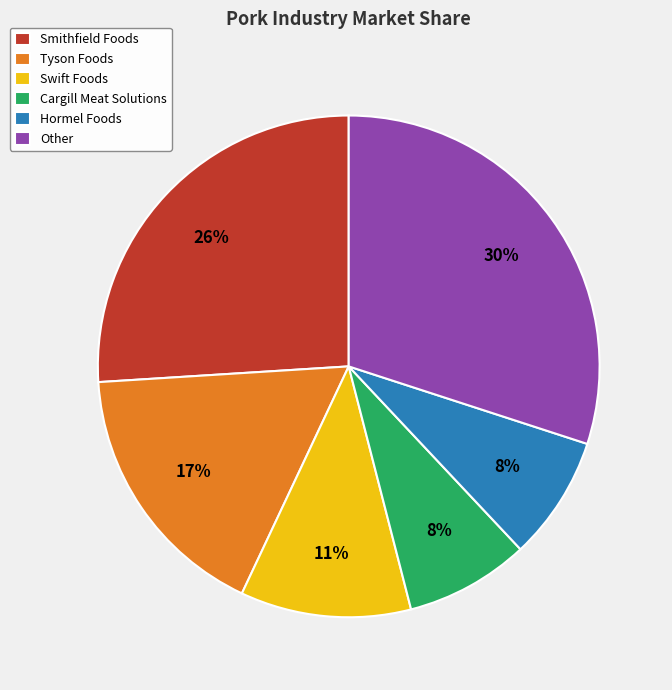

The Other slice represents 43% of the pie. True or false?

False